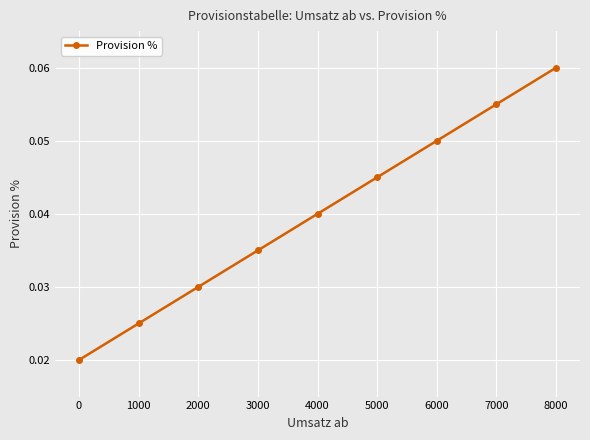

Which has a higher value, 3000 or 5000?

5000